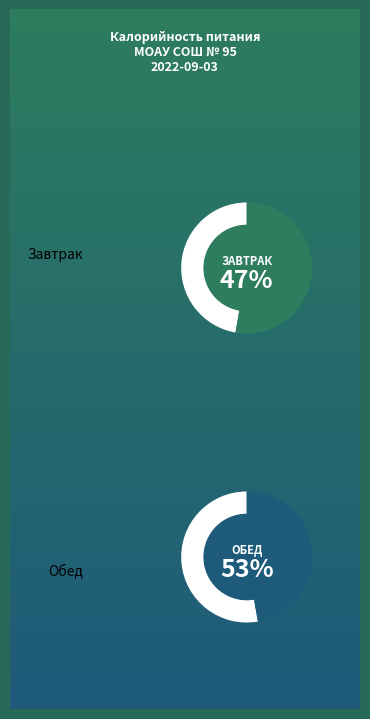

What is the majority slice?

Обед